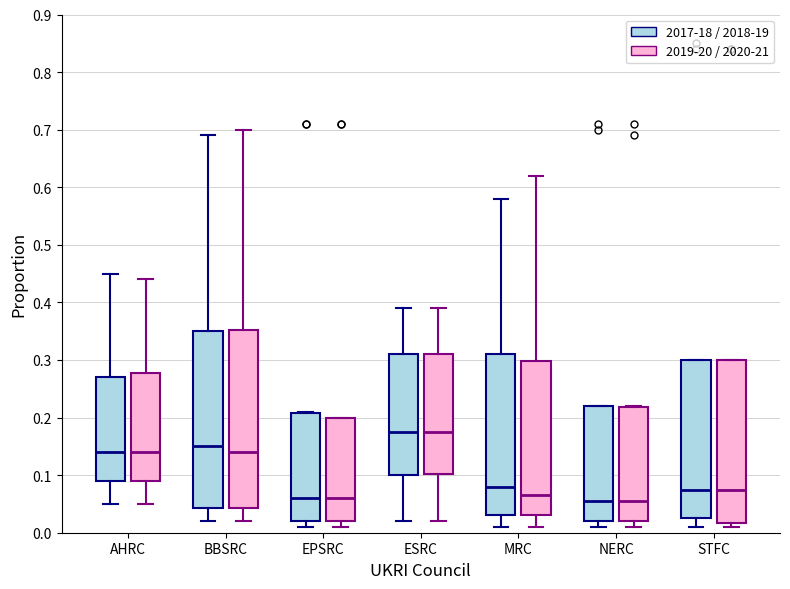

Where is the upper edge of the box for EPSRC (2017-18 / 2018-19) on the y-axis? The values are not printed on the chart, so give them approximately, as read against the axis.

0.21